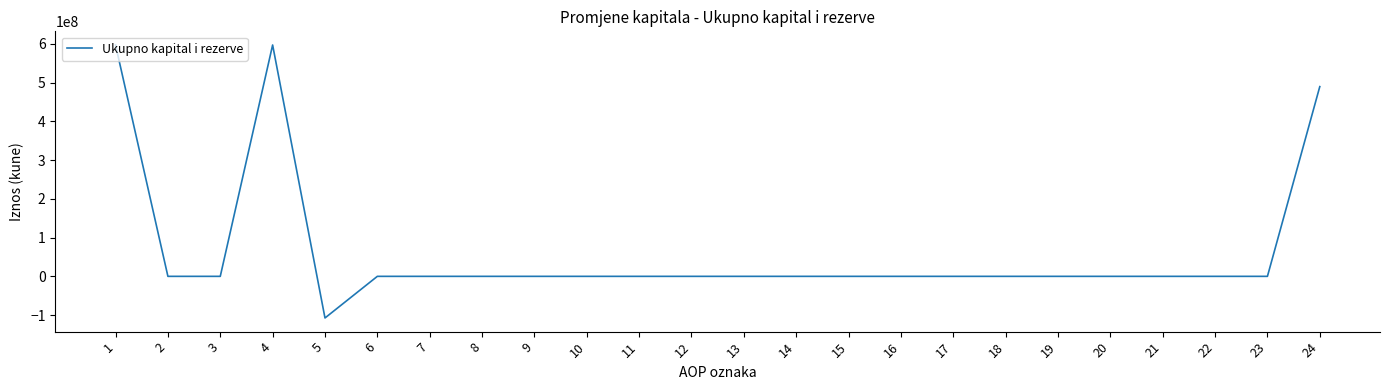

Reading left to right, what are all the values shown in this chart?

597296159	0	0	597296159	-107483113	0	0	0	0	0	0	0	0	0	0	0	0	0	0	0	0	0	0	489813046